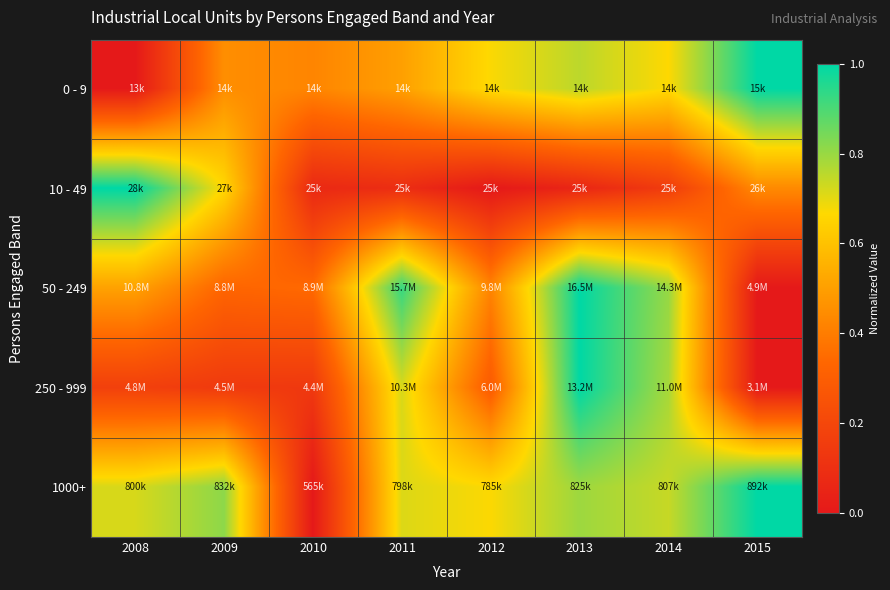

How many distinct data groups are displayed?

5